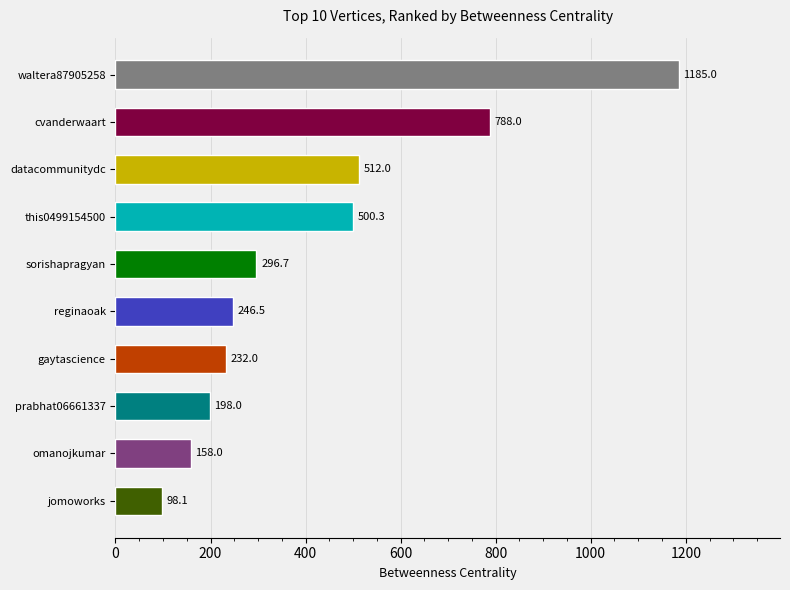

Does the chart contain stacked bars?

No